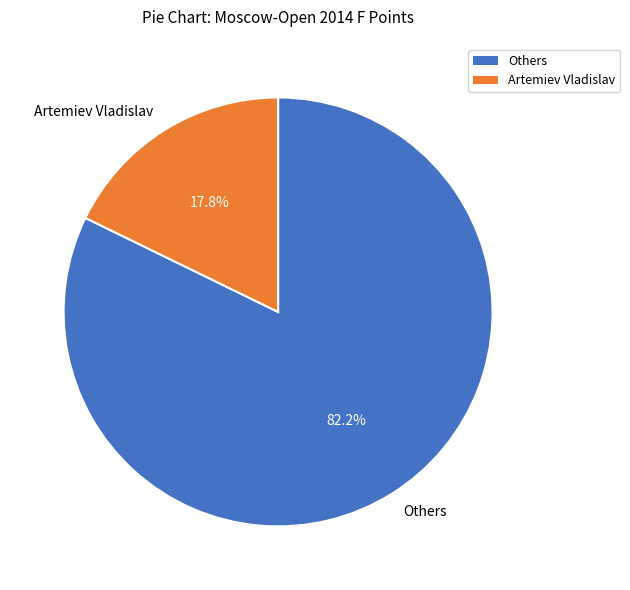

What is the smallest slice in the pie chart?

Artemiev Vladislav